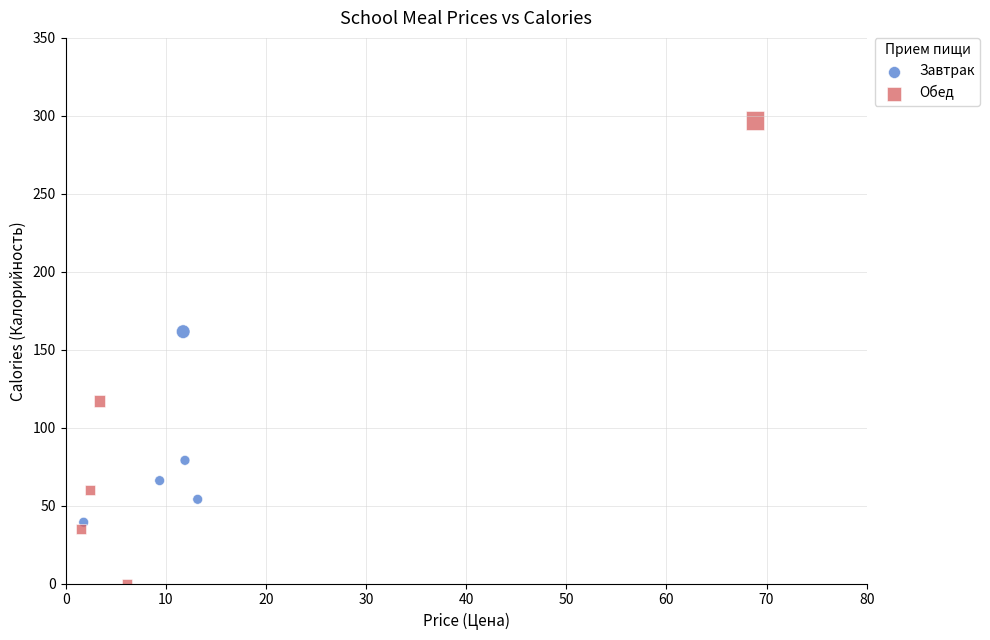

Which series has the largest Y range (max minus min)?

Обед